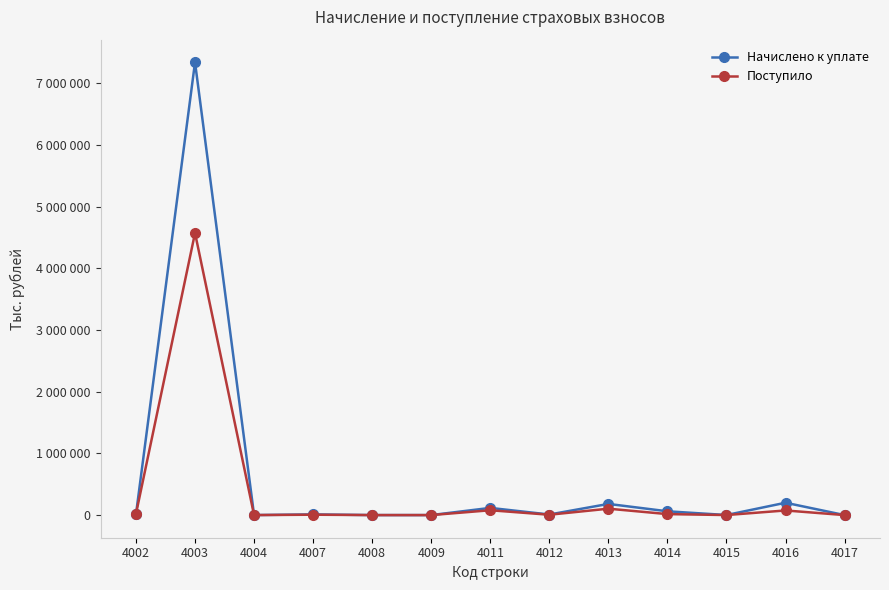

What is the total value across all series at 4013?

284823